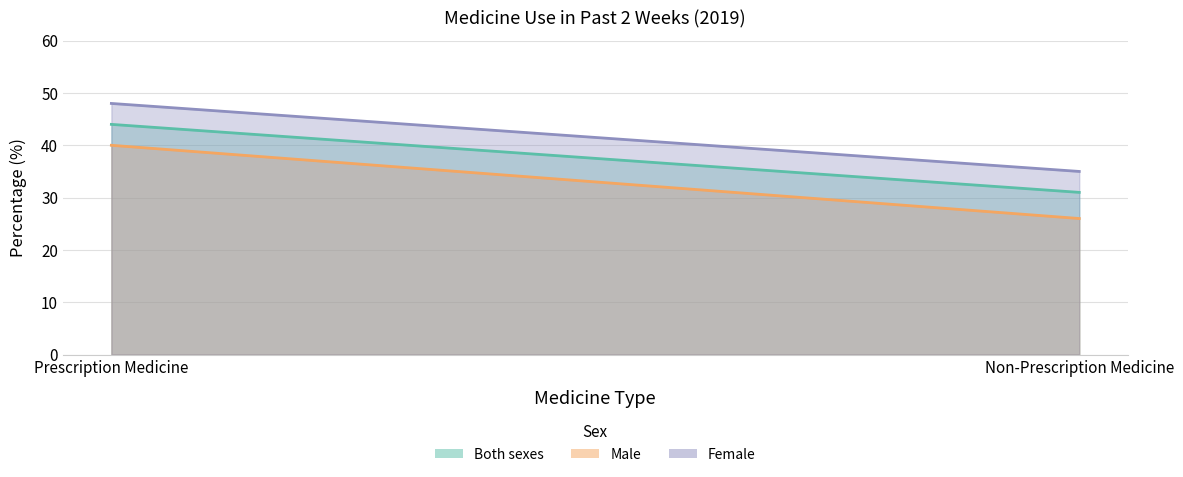

How many lines are shown in the chart?

3